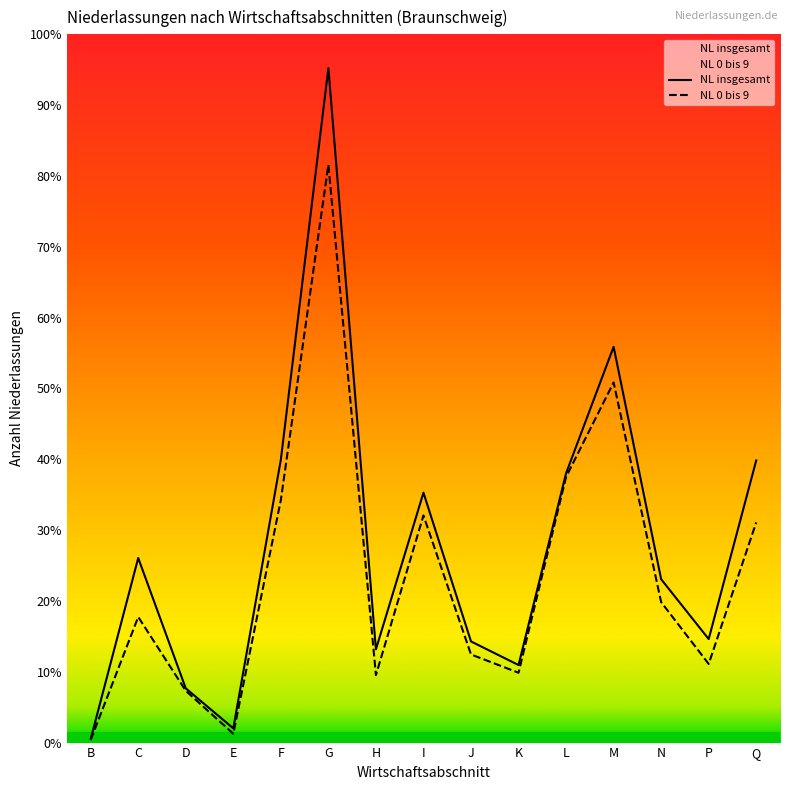

Reading left to right, what are all the values shown in this chart?

NL insgesamt: 61	3190	937	246	4889	11657	1611	4319	1748	1340	4654	6840	2823	1789	4876
NL 0 bis 9: 46	2171	895	153	4192	9987	1166	3925	1523	1207	4591	6224	2427	1359	3806